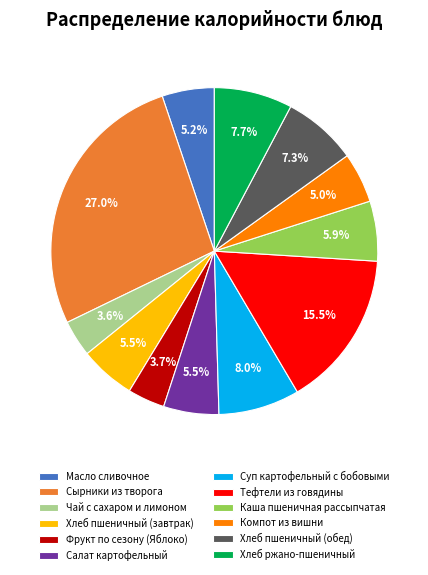

To the nearest percent, what is the average slice percentage?

8%